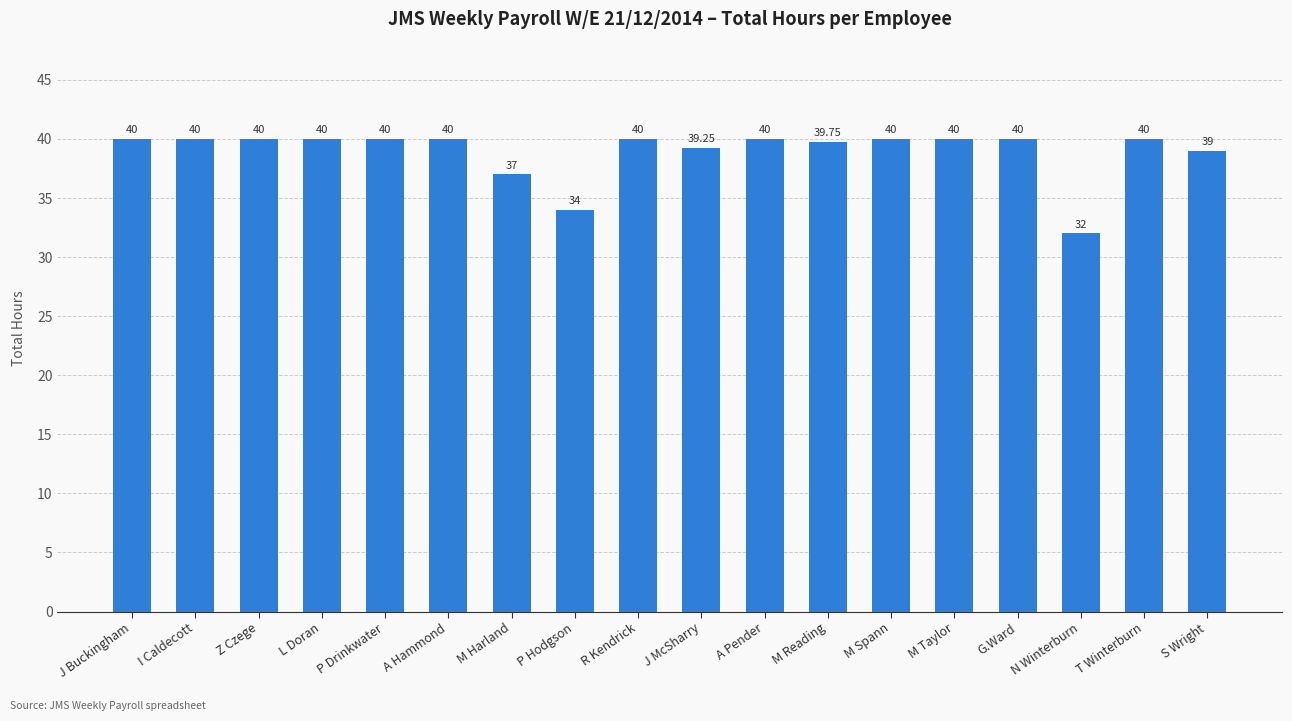

What position from the right is G.Ward?

4